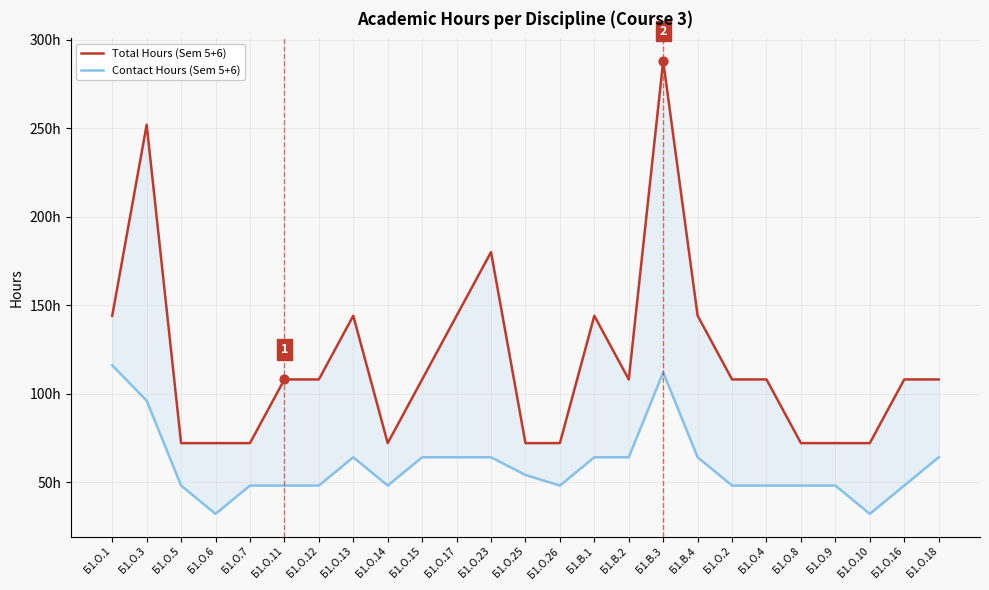

Which series contains the highest Y value?

Total Hours (Sem 5+6)